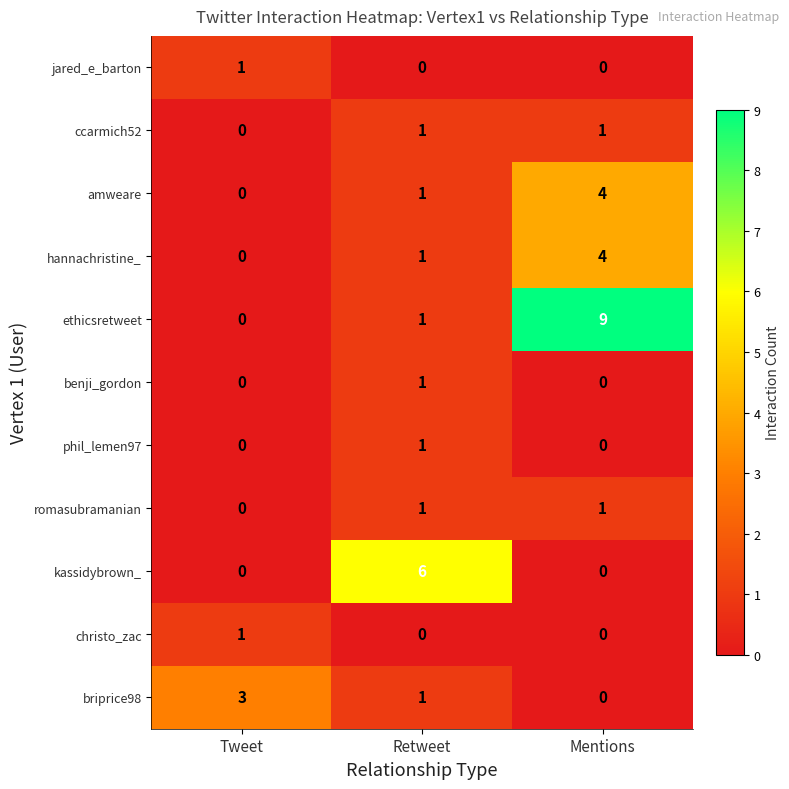

At which category is the sum across all series the highest?

Mentions